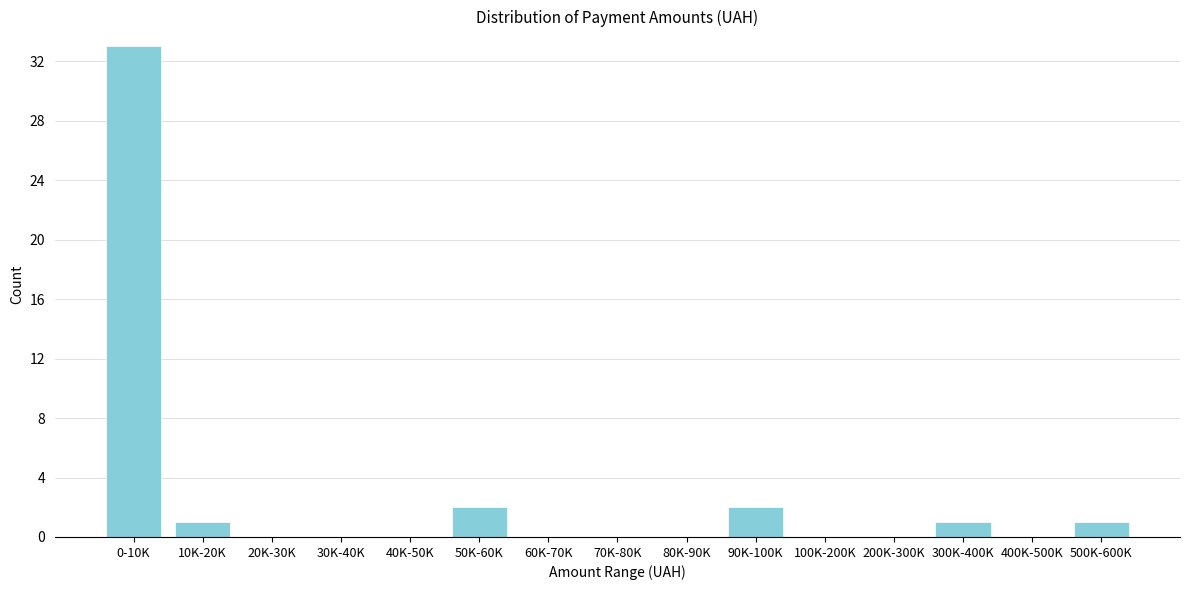

Reading left to right, transcribe all the data shown in this chart.

0-10K=33	10K-20K=1	20K-30K=0	30K-40K=0	40K-50K=0	50K-60K=2	60K-70K=0	70K-80K=0	80K-90K=0	90K-100K=2	100K-200K=0	200K-300K=0	300K-400K=1	400K-500K=0	500K-600K=1